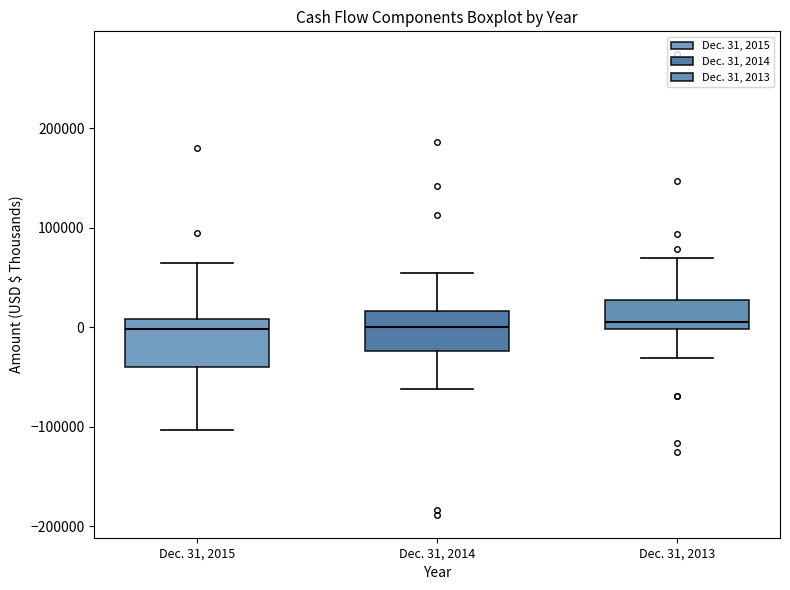

Where is the lower edge of the box for Dec. 31, 2013 on the y-axis? The values are not printed on the chart, so give them approximately, as read against the axis.

0